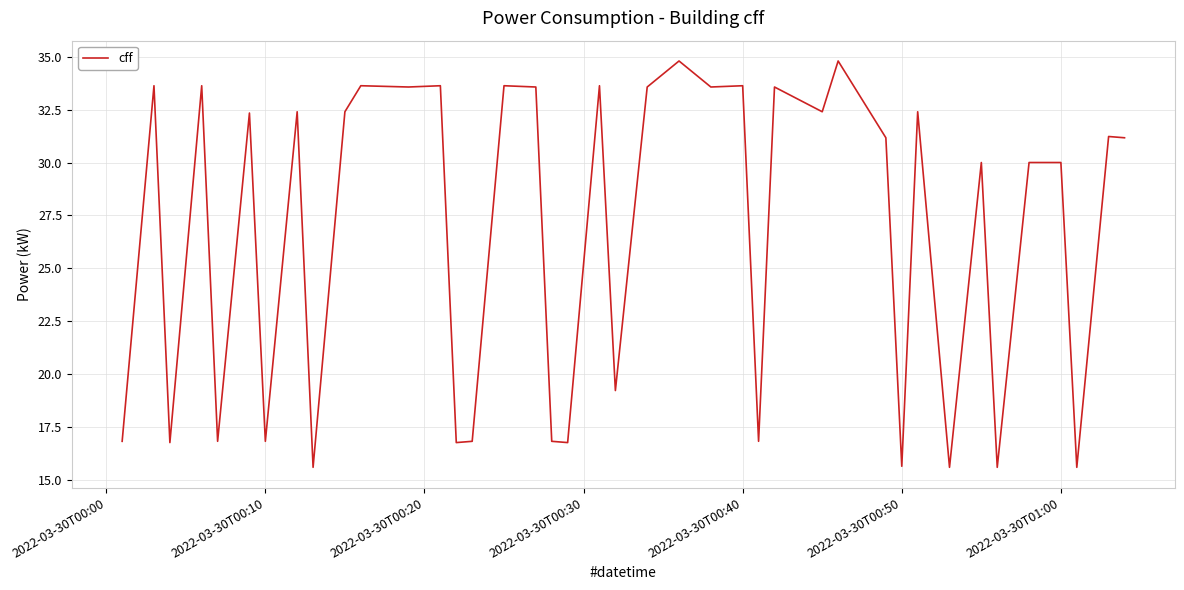

What is the smallest value displayed?

15.6